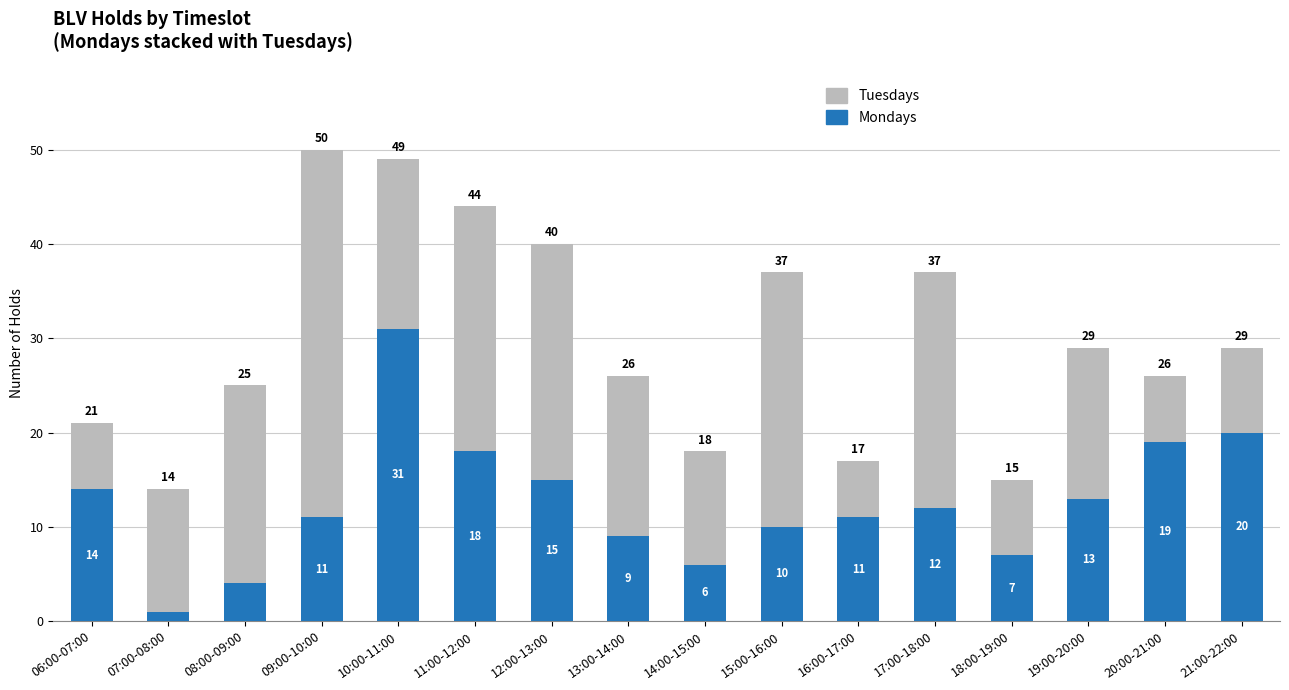

At which category is the sum across all series the highest?

09:00-10:00